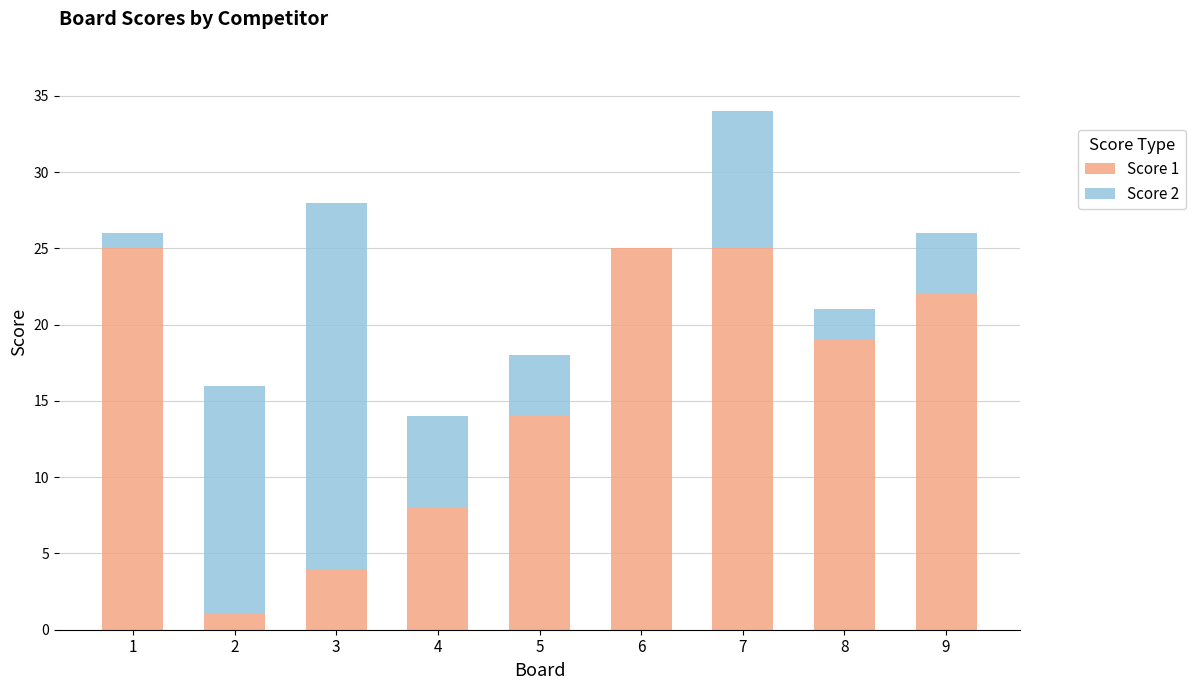

Is it true that Score 1 equals 25 at 7?

True